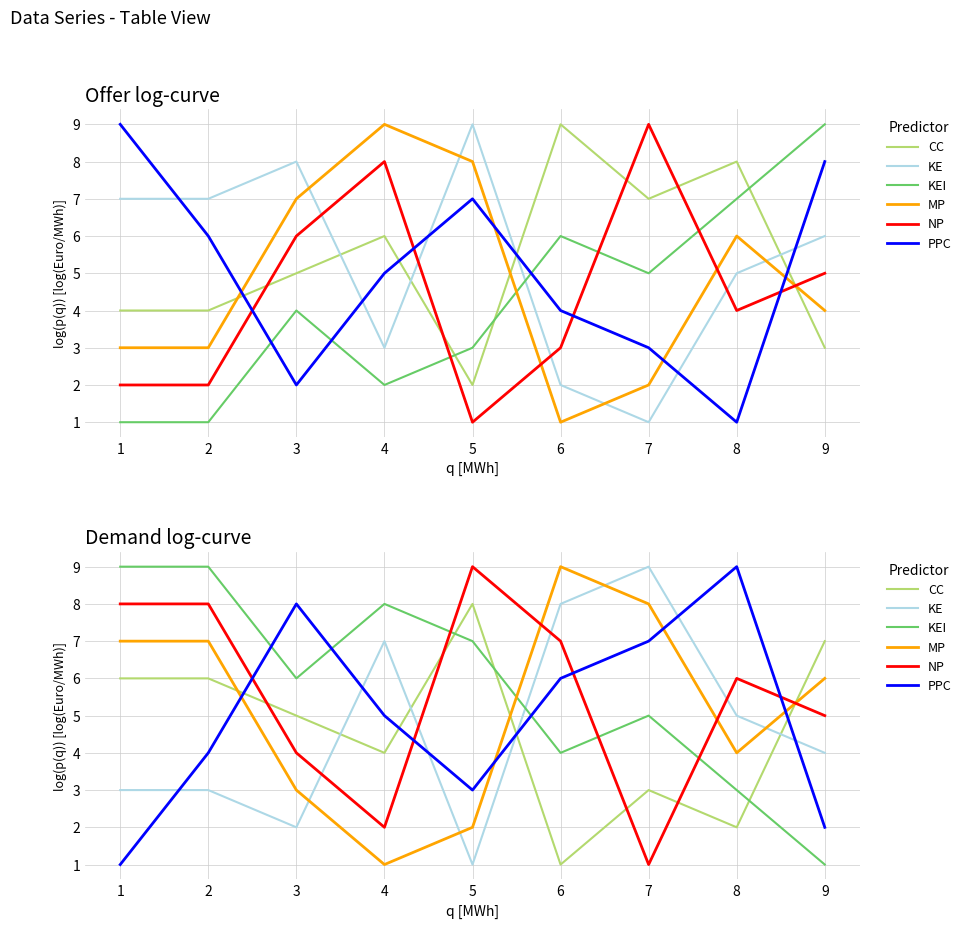

Rank the series by their maximum value, from highest to lowest.

KE, KEI, MP, NP, PPC, CC